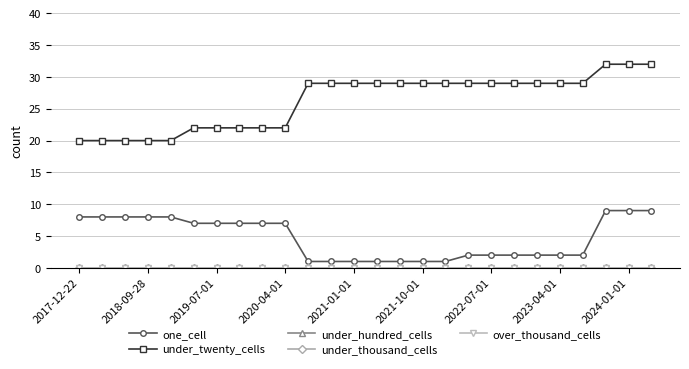

Is this an area chart (filled region under the line)?

No